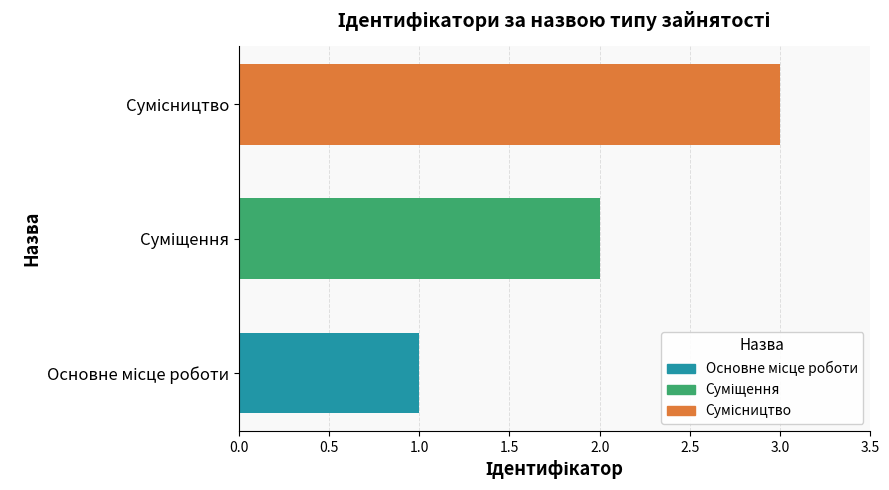

Count the number of data series in this chart.

1